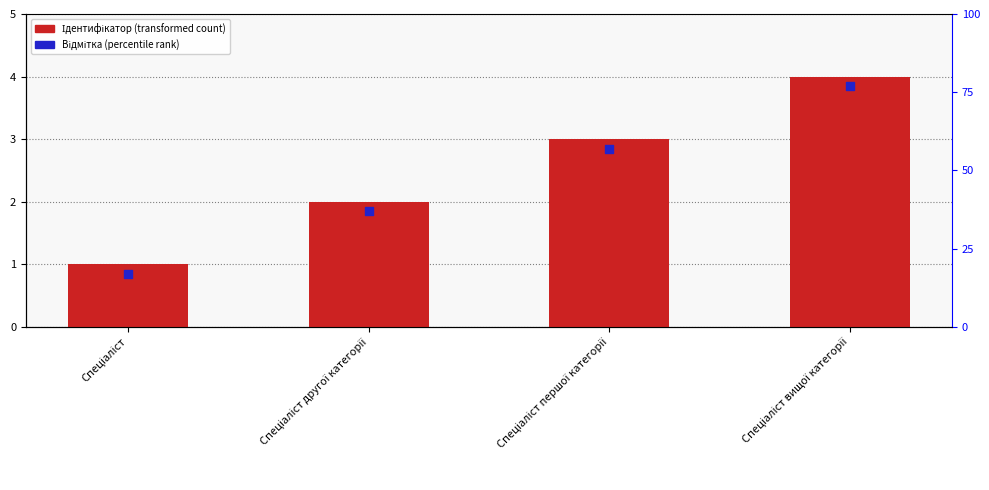

Which series has the largest total across all categories?

Ідентифікатор